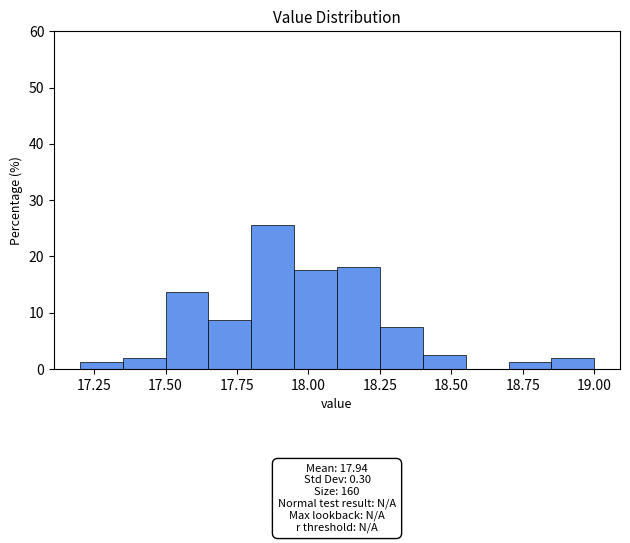

Read against the x-axis, roughly where is the centre of the tallest bar?

17.90